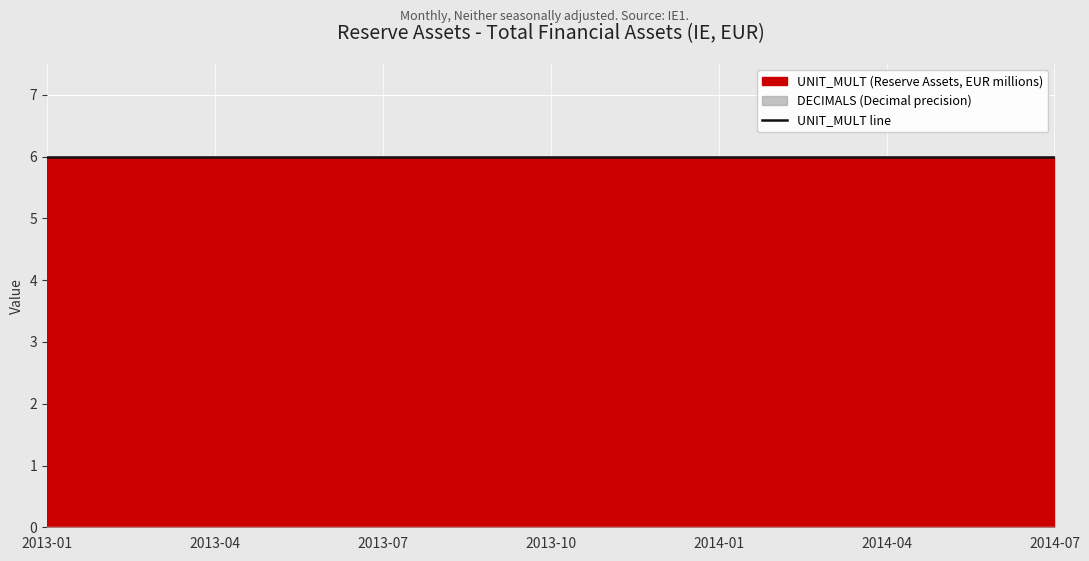

Count the number of data series in this chart.

2